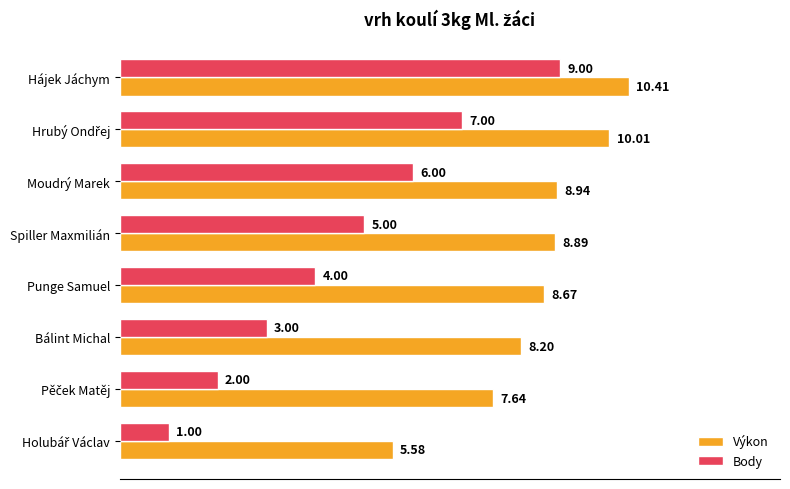

What are all the series names shown in the legend?

Výkon, Body